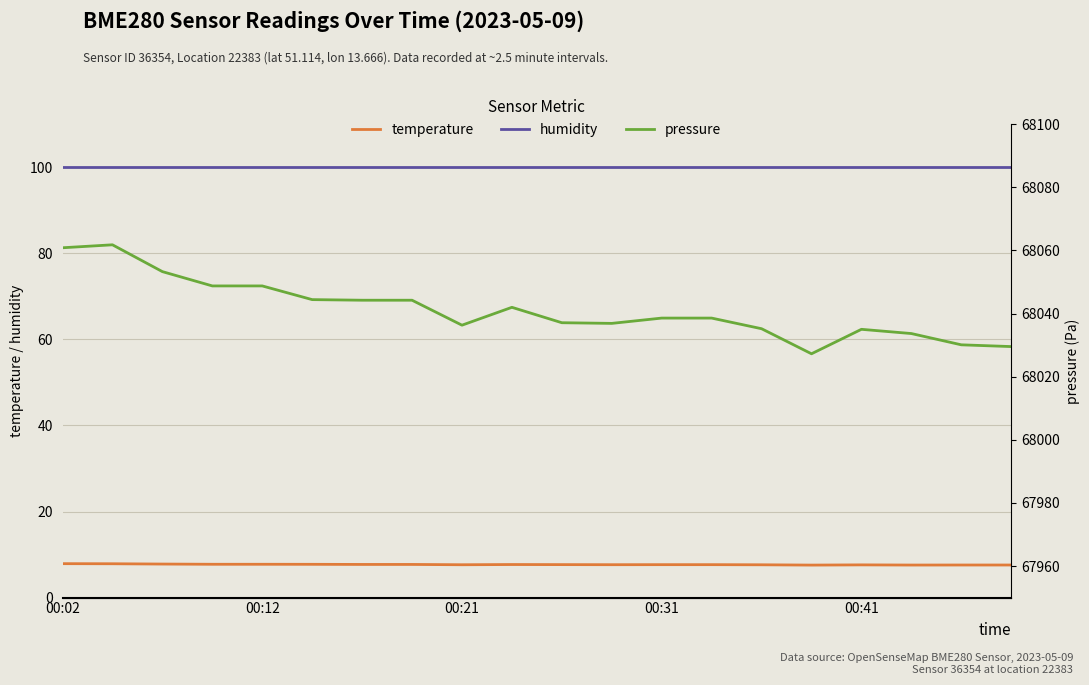

What is the minimum value shown in the chart?

7.5